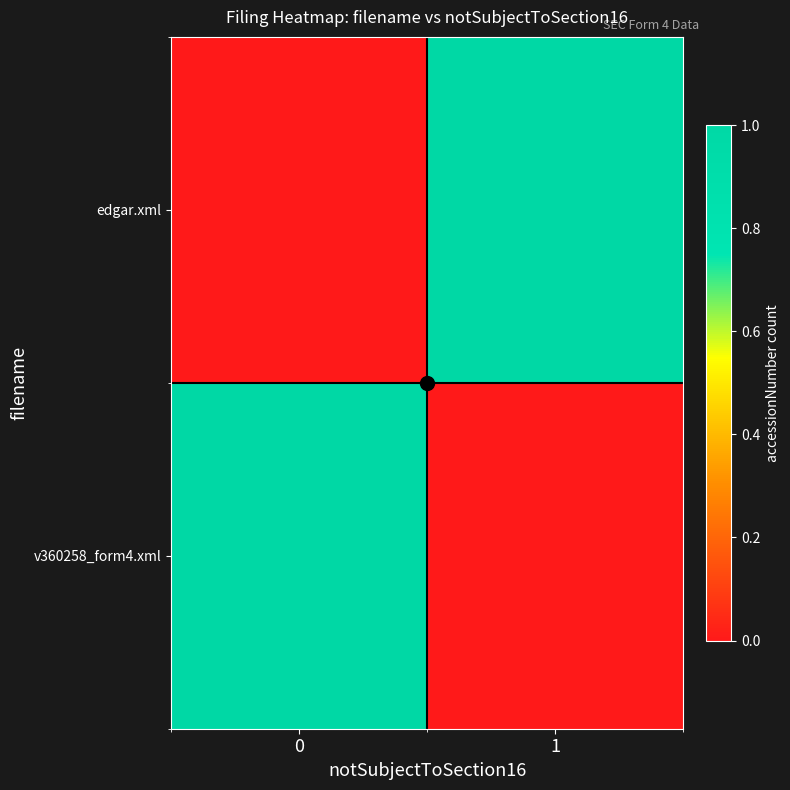

Between 0 and 1, which series saw the biggest shift?

edgar.xml